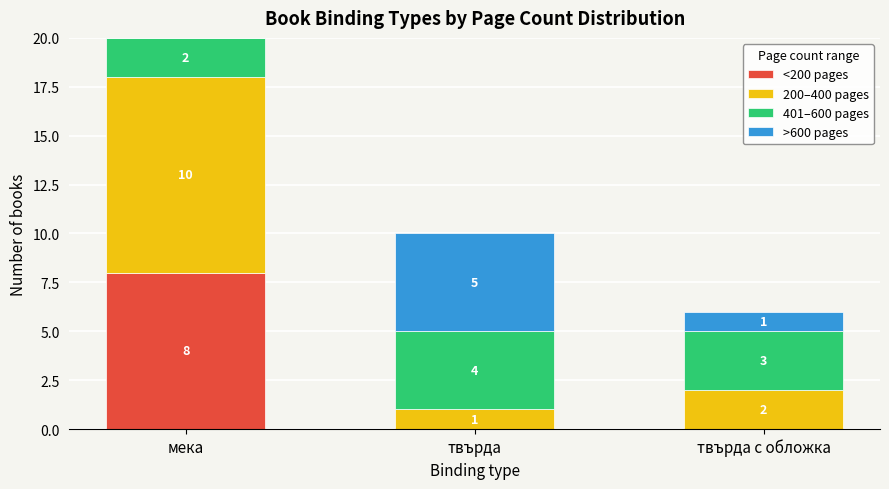

At which category is the sum across all series the highest?

мека